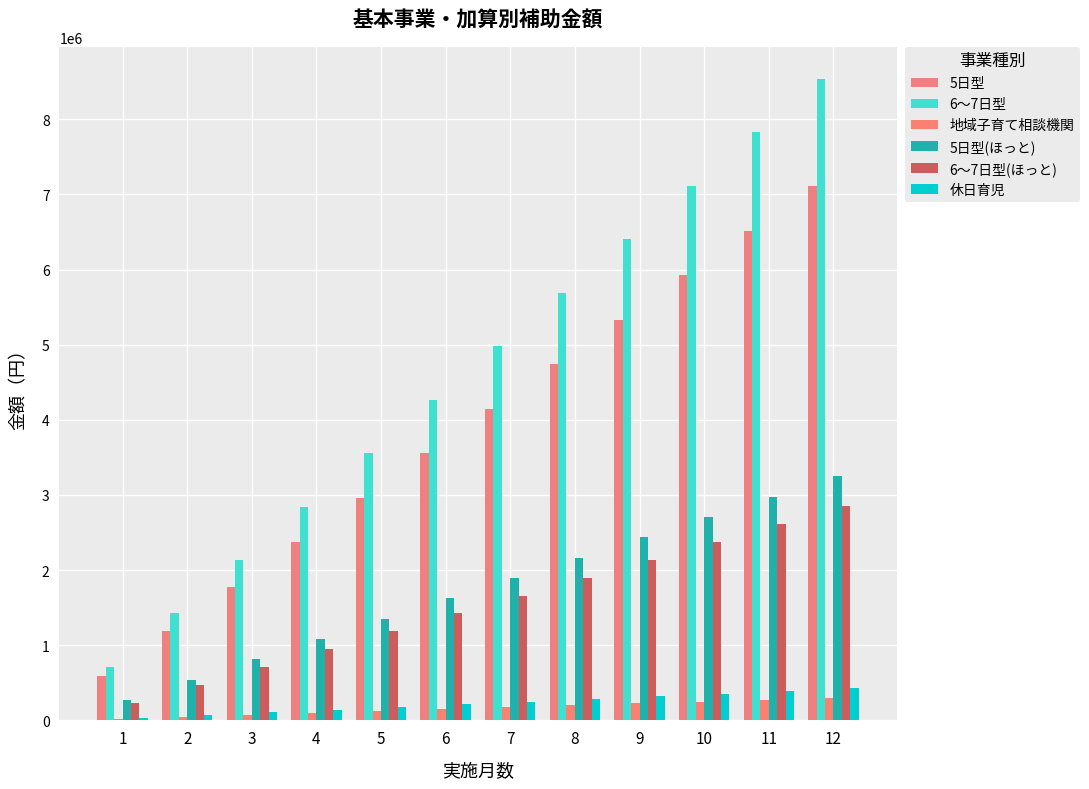

What is the value of the 5日型 bar at the 1st from the left?

592000